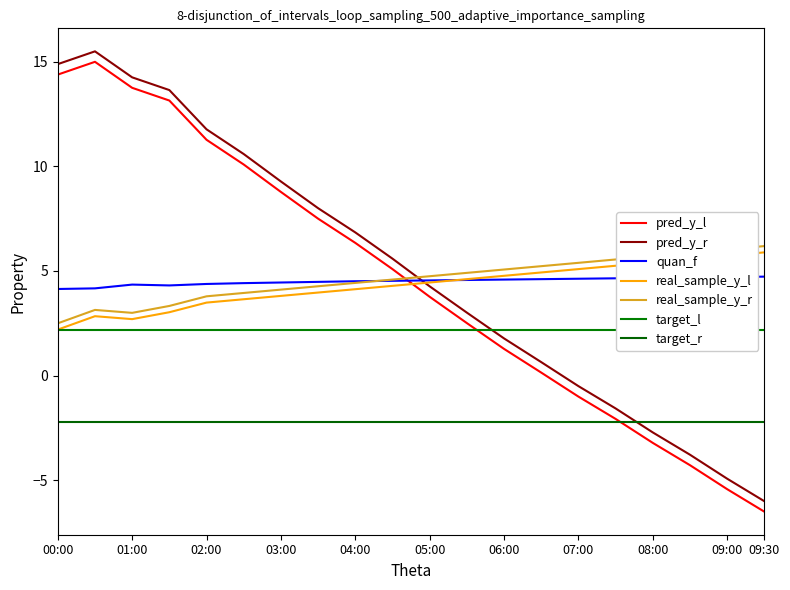

What is the difference between the maximum and minimum values in the pressure series?

21.5